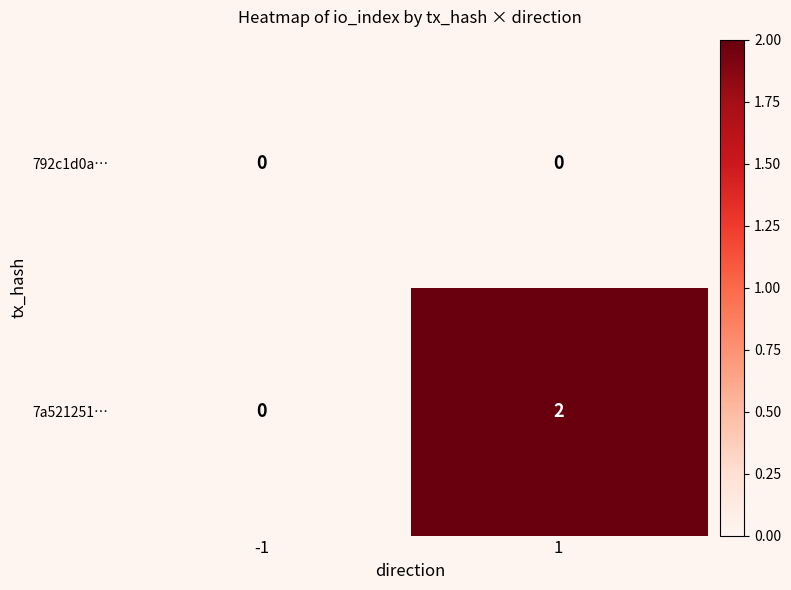

What is the difference between the highest and lowest values at 1?

2